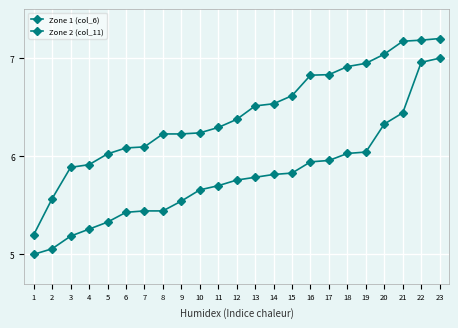

At how many categories does at least one series exceed 5?

23